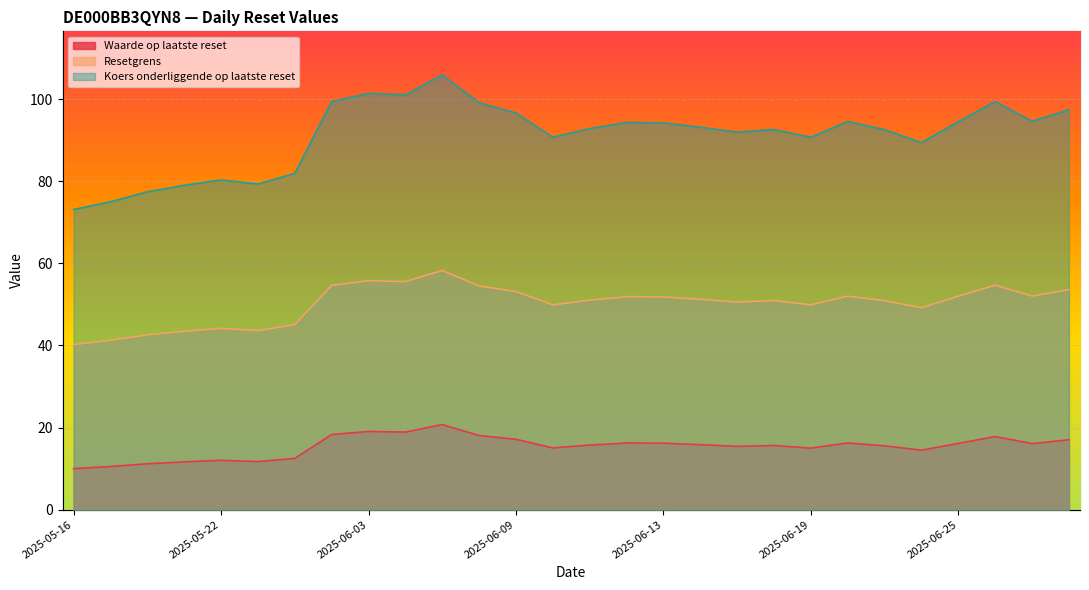

List the series in order of their peak value, lowest first.

Waarde op laatste reset, Resetgrens, Koers onderliggende op laatste reset